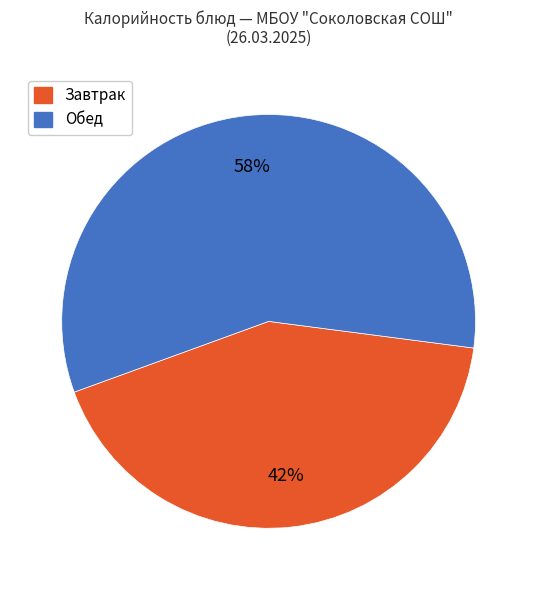

Is there a majority slice in this chart?

Yes